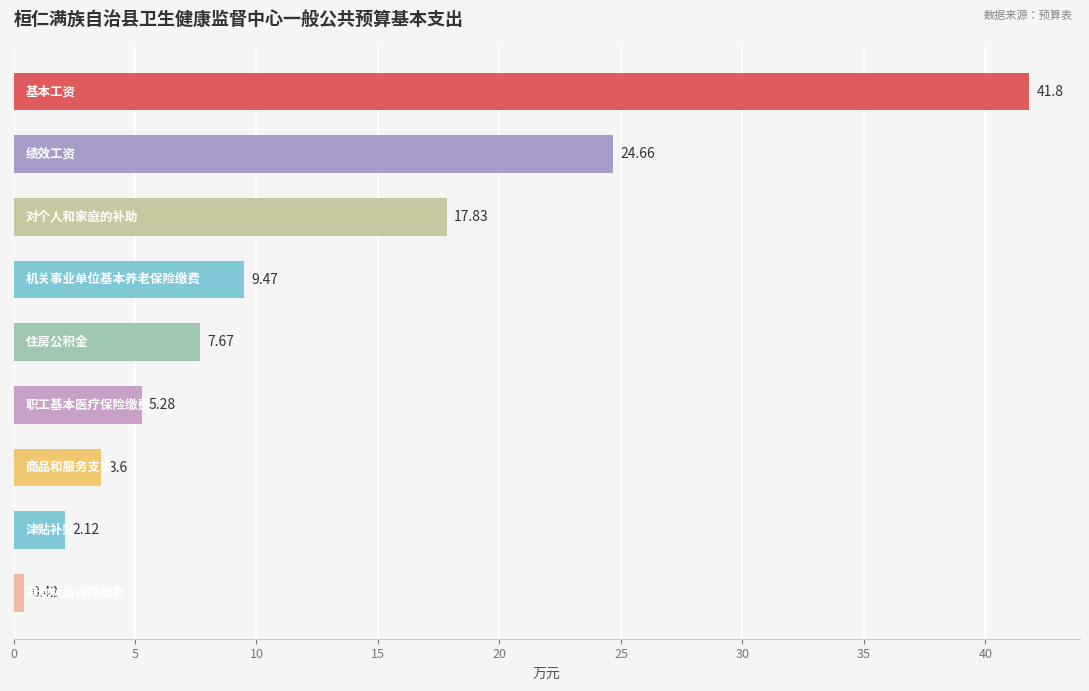

What is the difference between the maximum and minimum values?

41.4